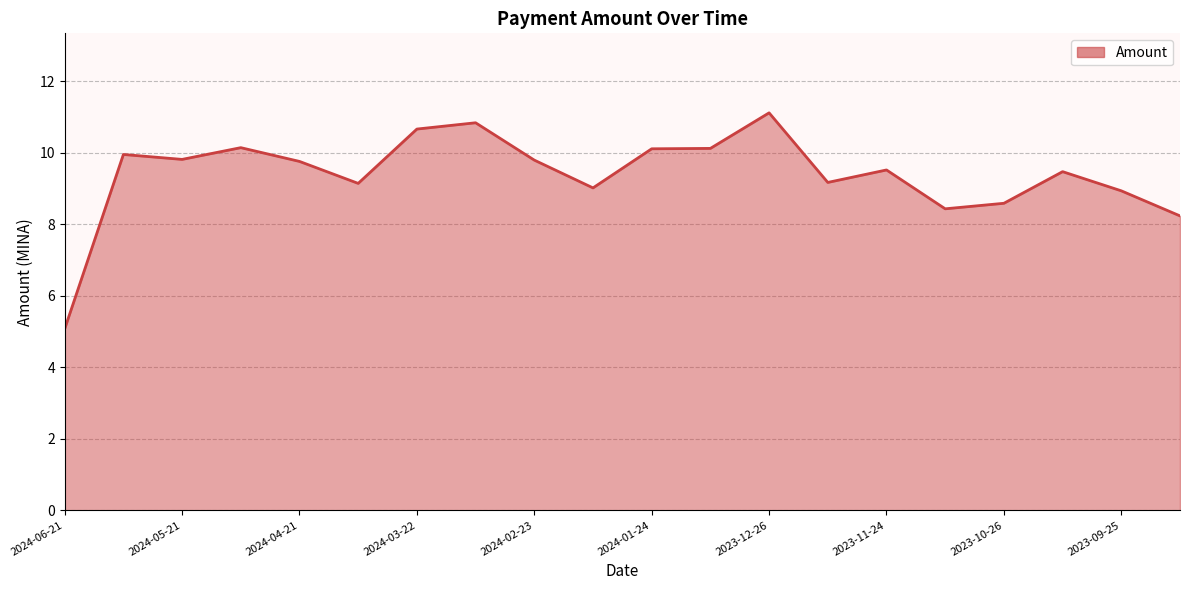

What is the minimum value shown in the chart?

5.1